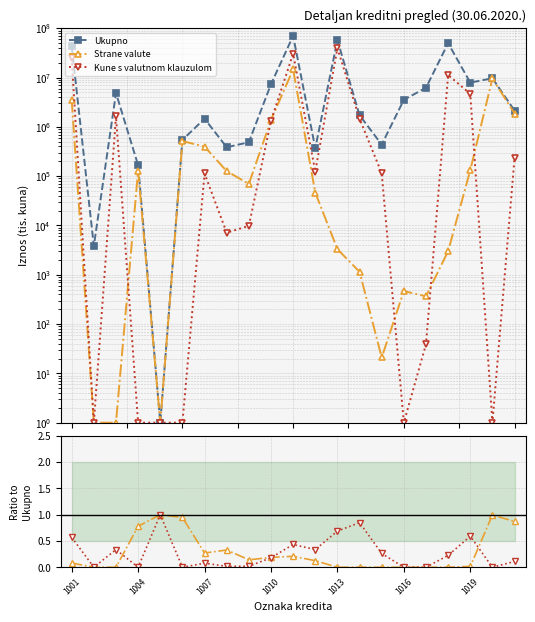

Is the value of Strane valute at 1007 greater than the value of Kune s valutnom klauzulom at 18?

No